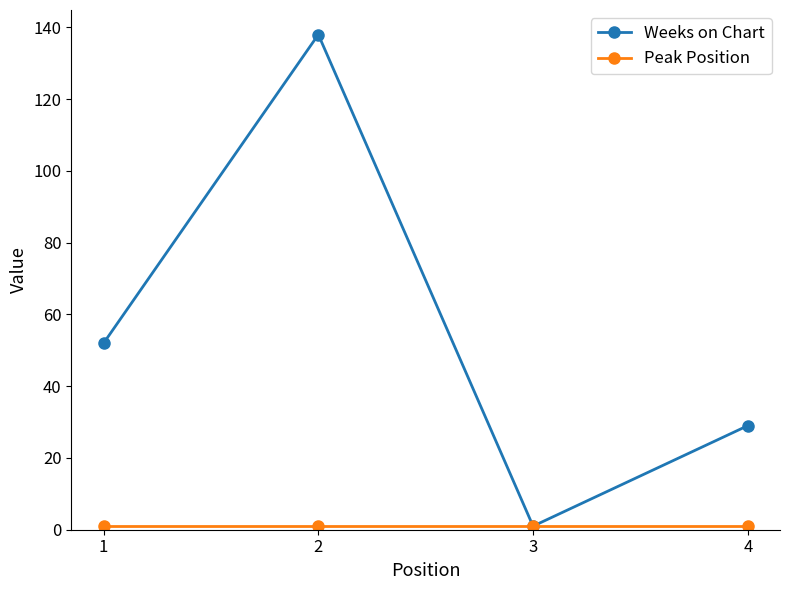

What is the sum of the Weeks on Chart values at 1 and 4?

81